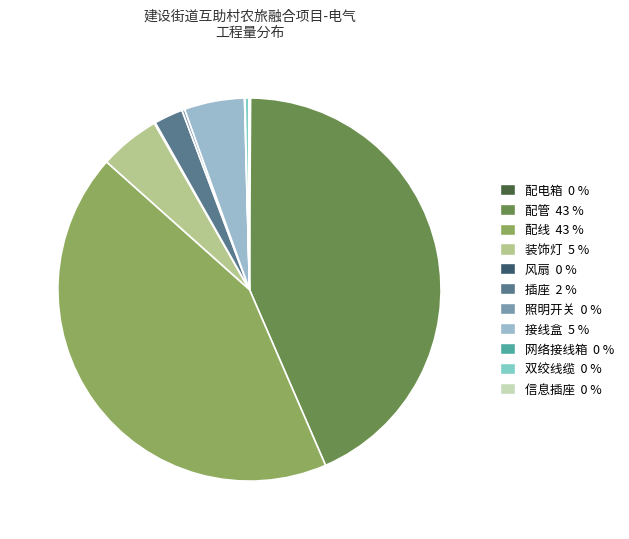

Is there any slice that represents more than half of the pie?

No